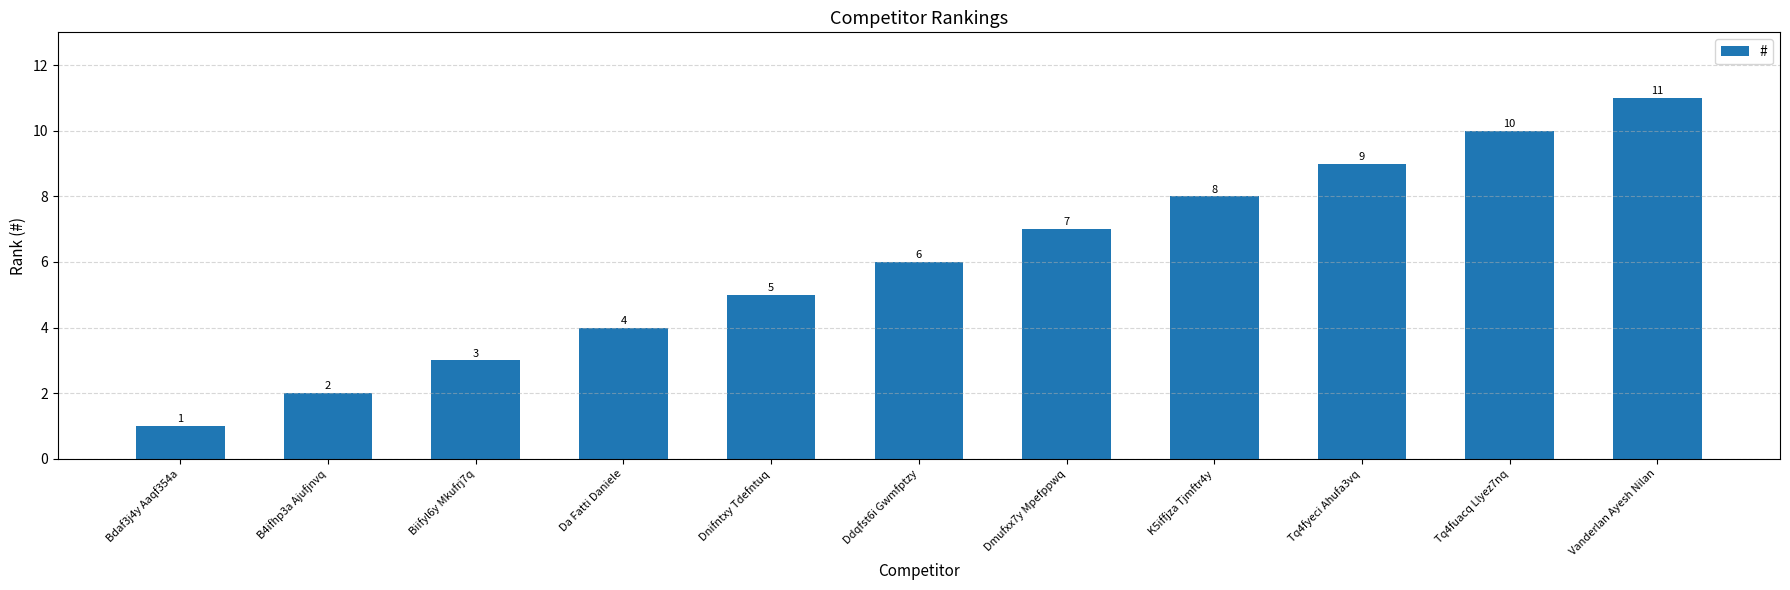

What is the label of the 11th bar from the right?

Bdaf3j4y Aaqf354a